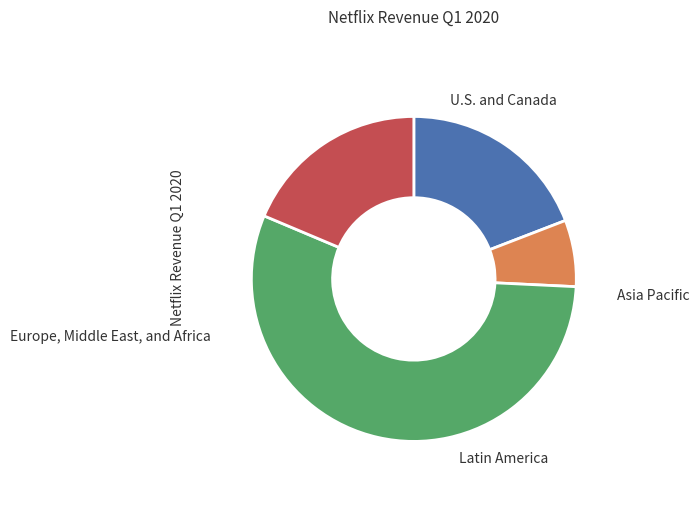

How many segments does this pie chart have?

4